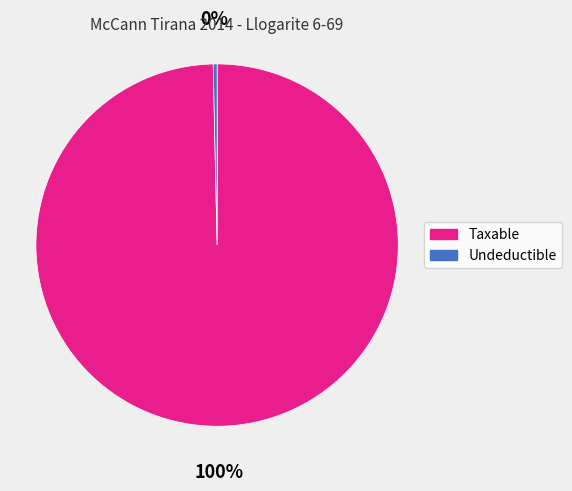

To the nearest percent, what is the combined percentage of Undeductible and Taxable?

100%